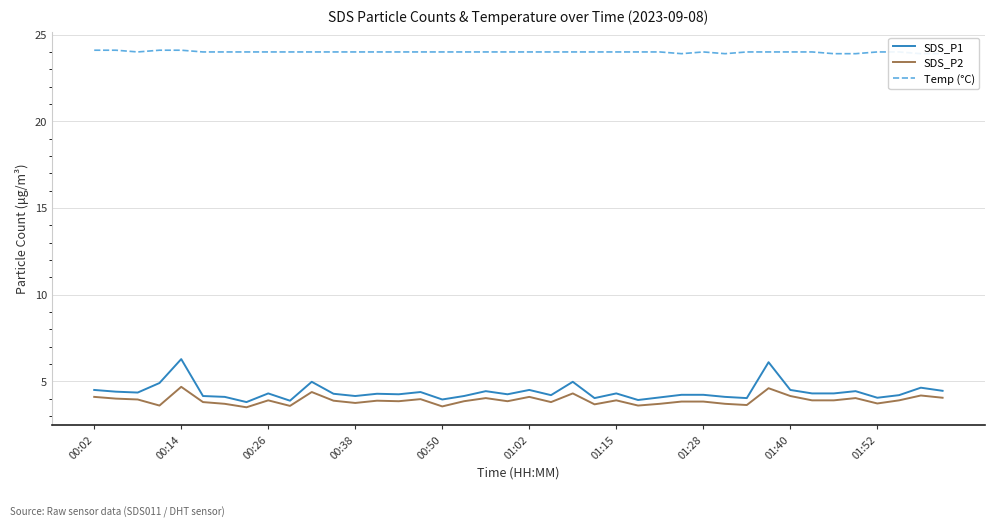

What is the lowest value of the SDS_P2 series?

3.5